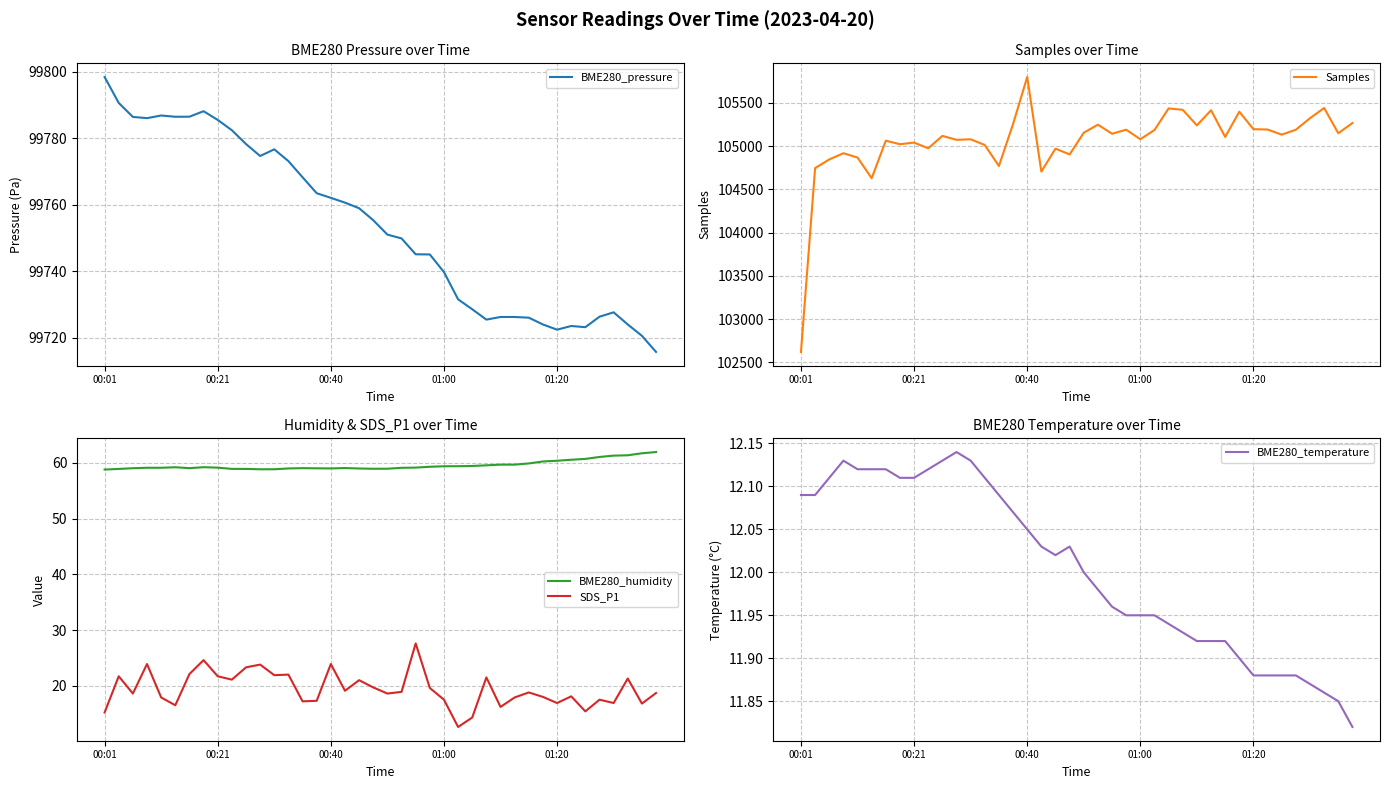

What is the lowest value of the BME280_humidity series?

58.8